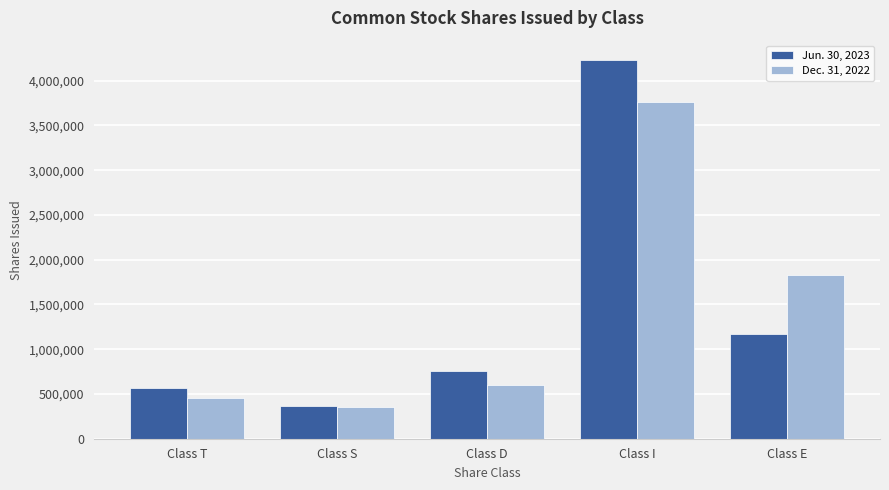

What are all the series names shown in the legend?

Jun. 30, 2023, Dec. 31, 2022